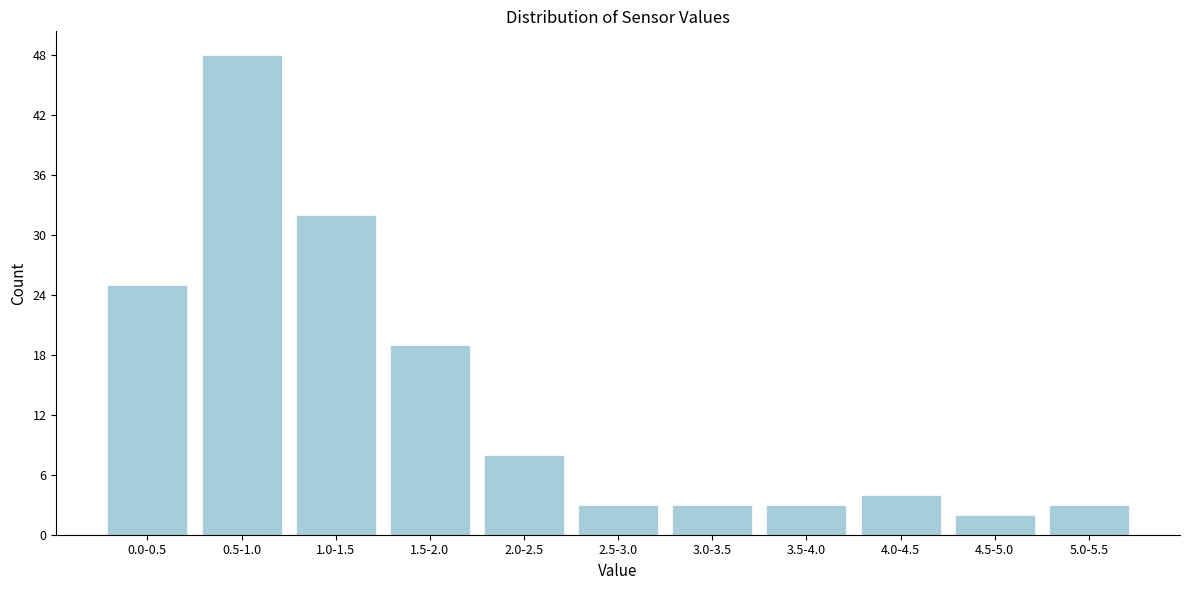

Reading left to right, what are all the values shown in this chart?

25	48	32	19	8	3	3	3	4	2	3